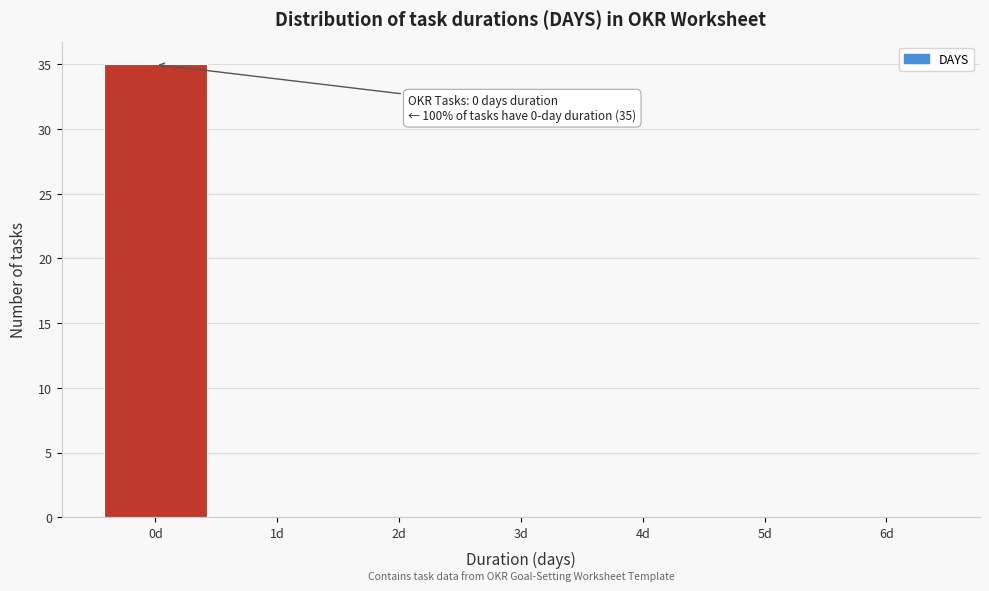

Reading left to right, extract all data points from this chart.

0d=35	1d=0	2d=0	3d=0	4d=0	5d=0	6d=0